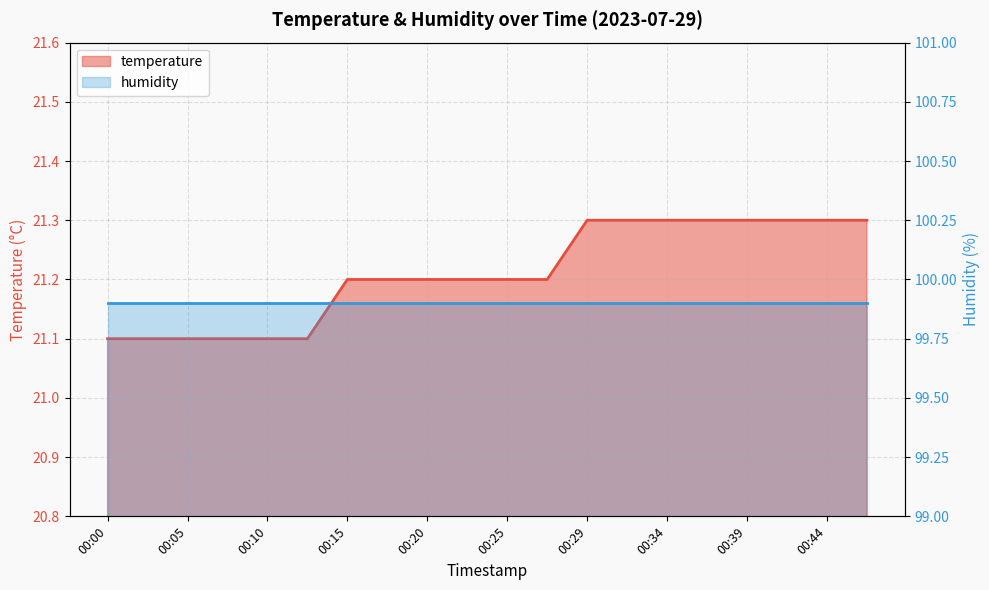

Reading left to right, extract all data points from this chart.

21.1	21.1	21.1	21.1	21.1	21.1	21.2	21.2	21.2	21.2	21.2	21.2	21.3	21.3	21.3	21.3	21.3	21.3	21.3	21.3